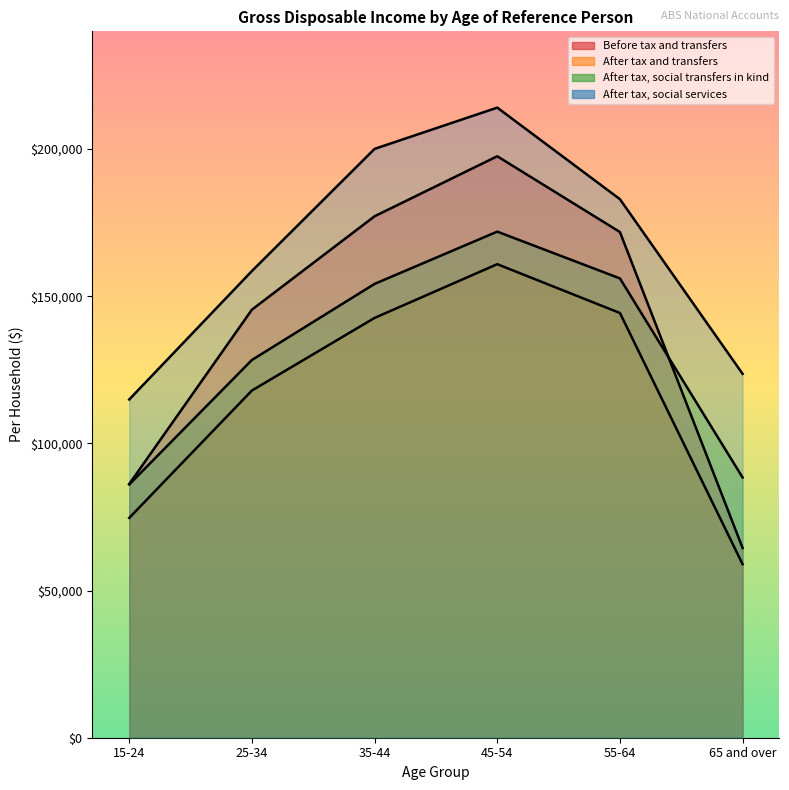

Rank the series by their maximum value, from highest to lowest.

After tax, social services, Before tax and transfers, After tax, social transfers in kind, After tax and transfers